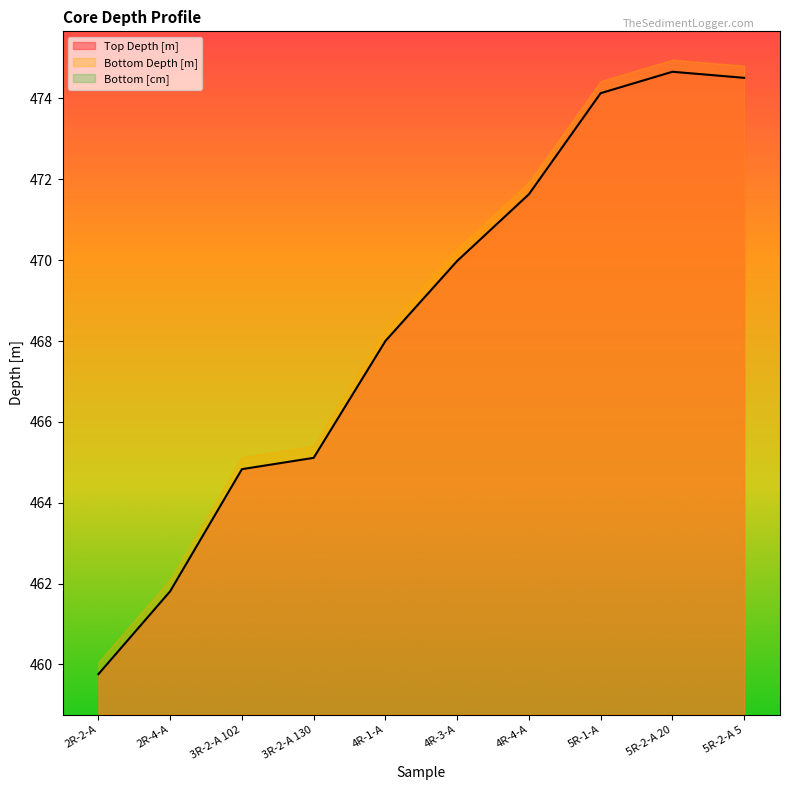

Is it true that Top Depth [m] equals 622.6 at 5R-2-A 20?

False